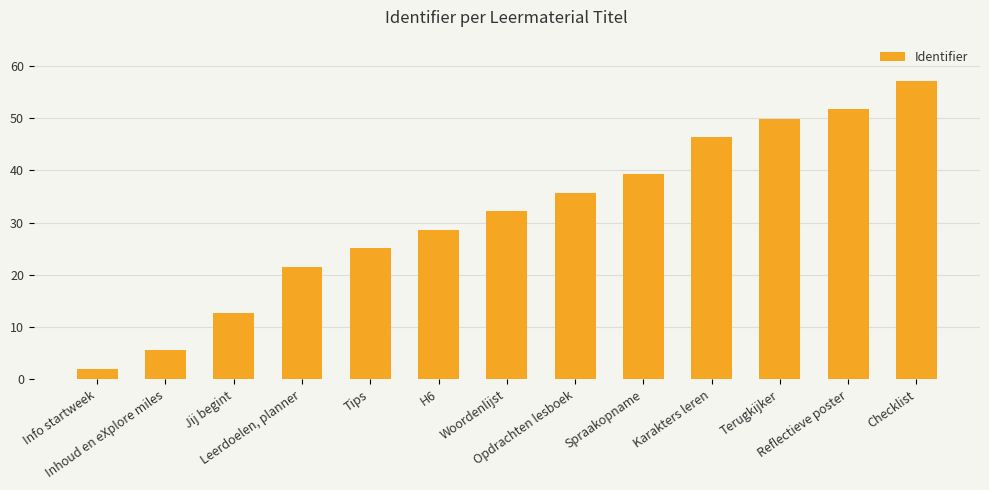

What is the minimum value shown in the chart?

2.0